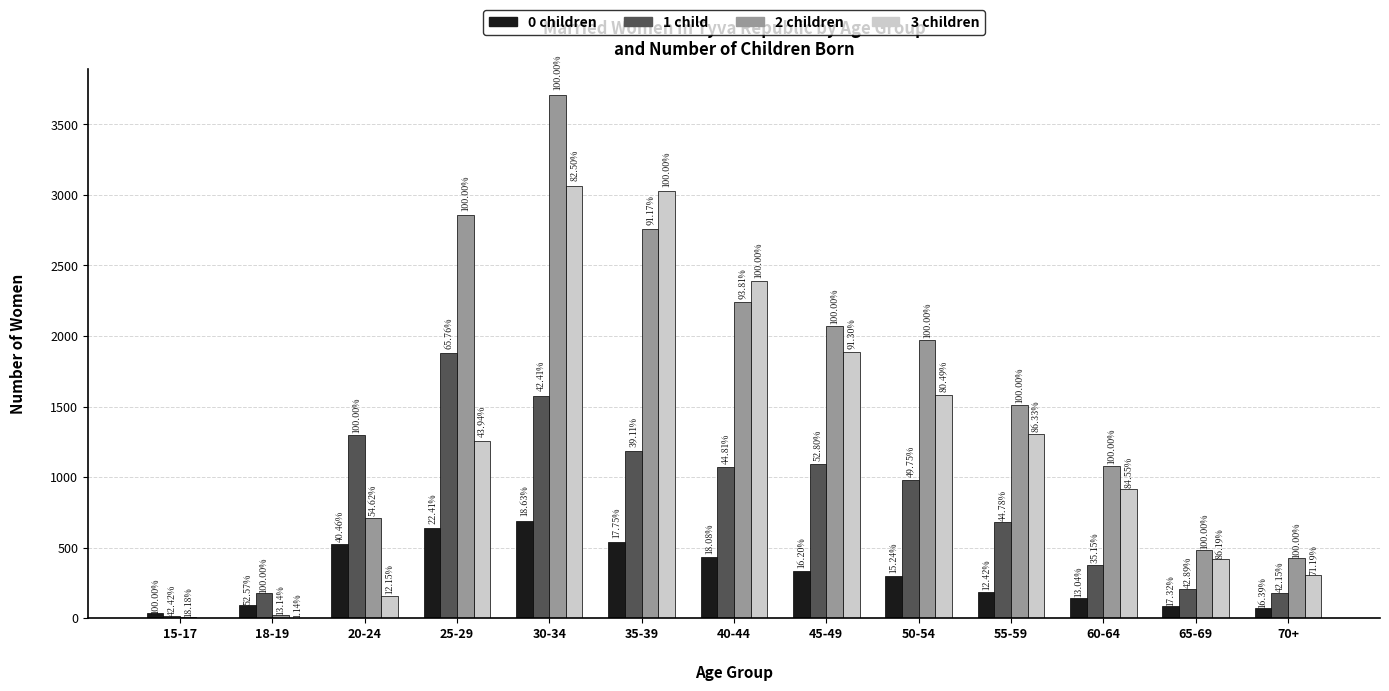

At 30-34, list the series in order from smallest to largest.

0 children, 1 child, 3 children, 2 children